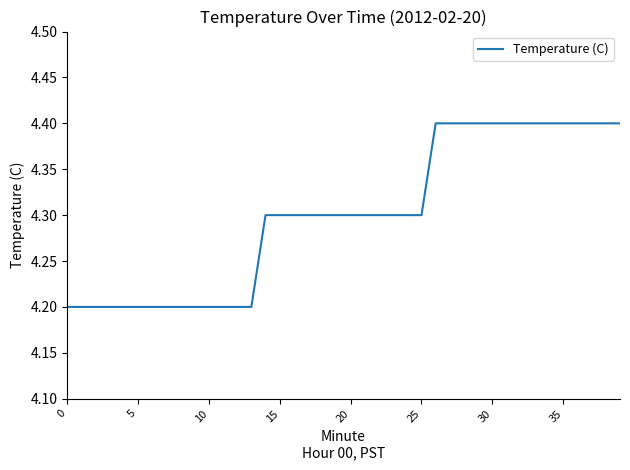

What is the greatest value displayed?

4.4